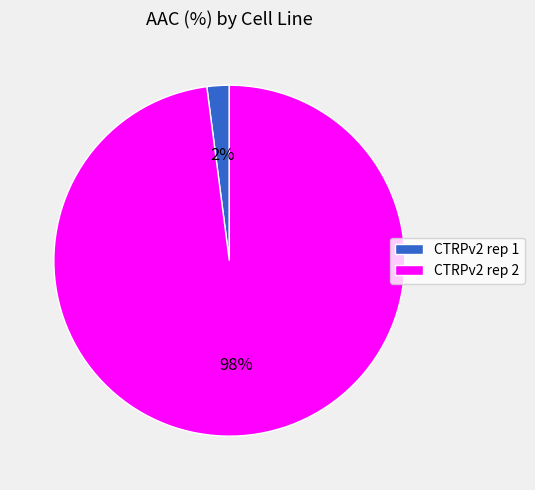

To the nearest percent, what percentage of the pie is CTRPv2 rep 2?

98%